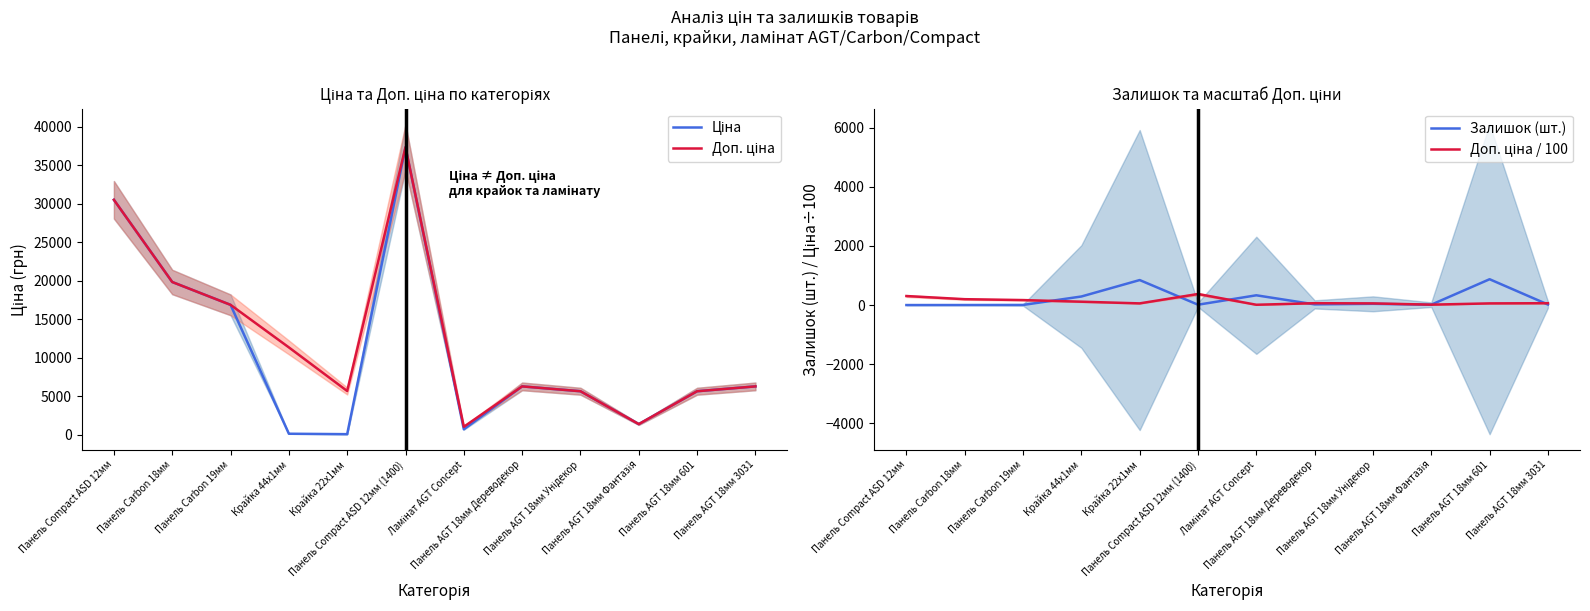

How many lines are shown in the chart?

4